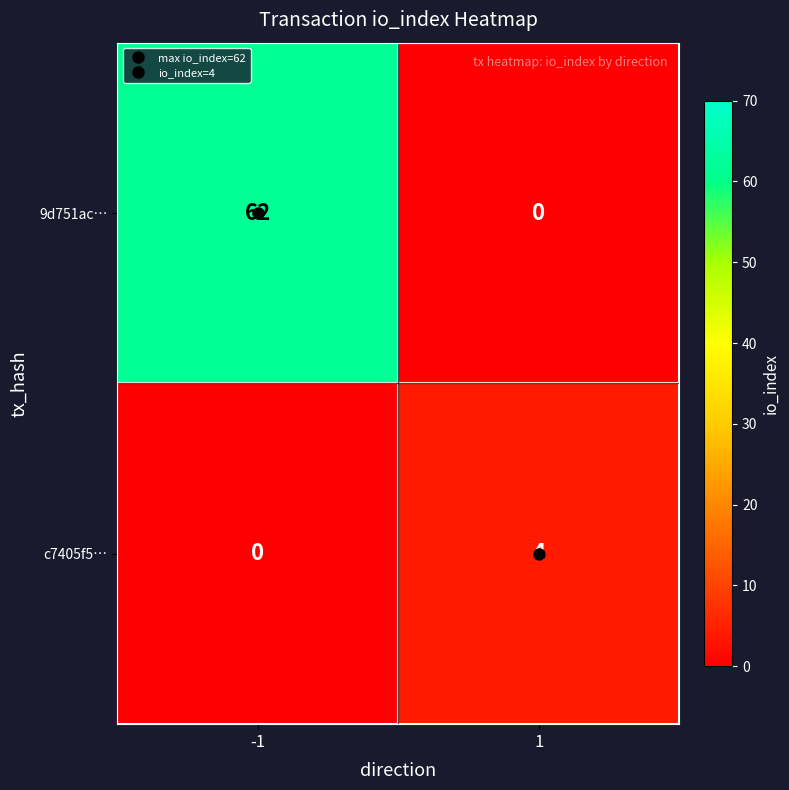

Which series has the largest total across all categories?

9d751ac…